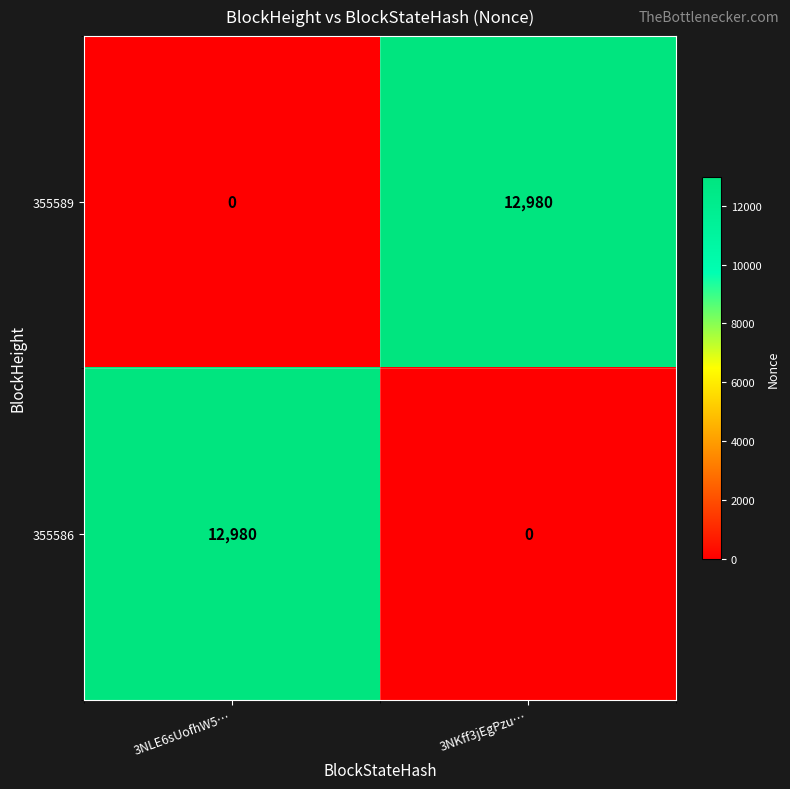

Reading right to left, list all the values displayed in this chart.

355589: 3NKff3jEgPzu…=12980	3NLE6sUofhW5…=0
355586: 3NKff3jEgPzu…=0	3NLE6sUofhW5…=12980